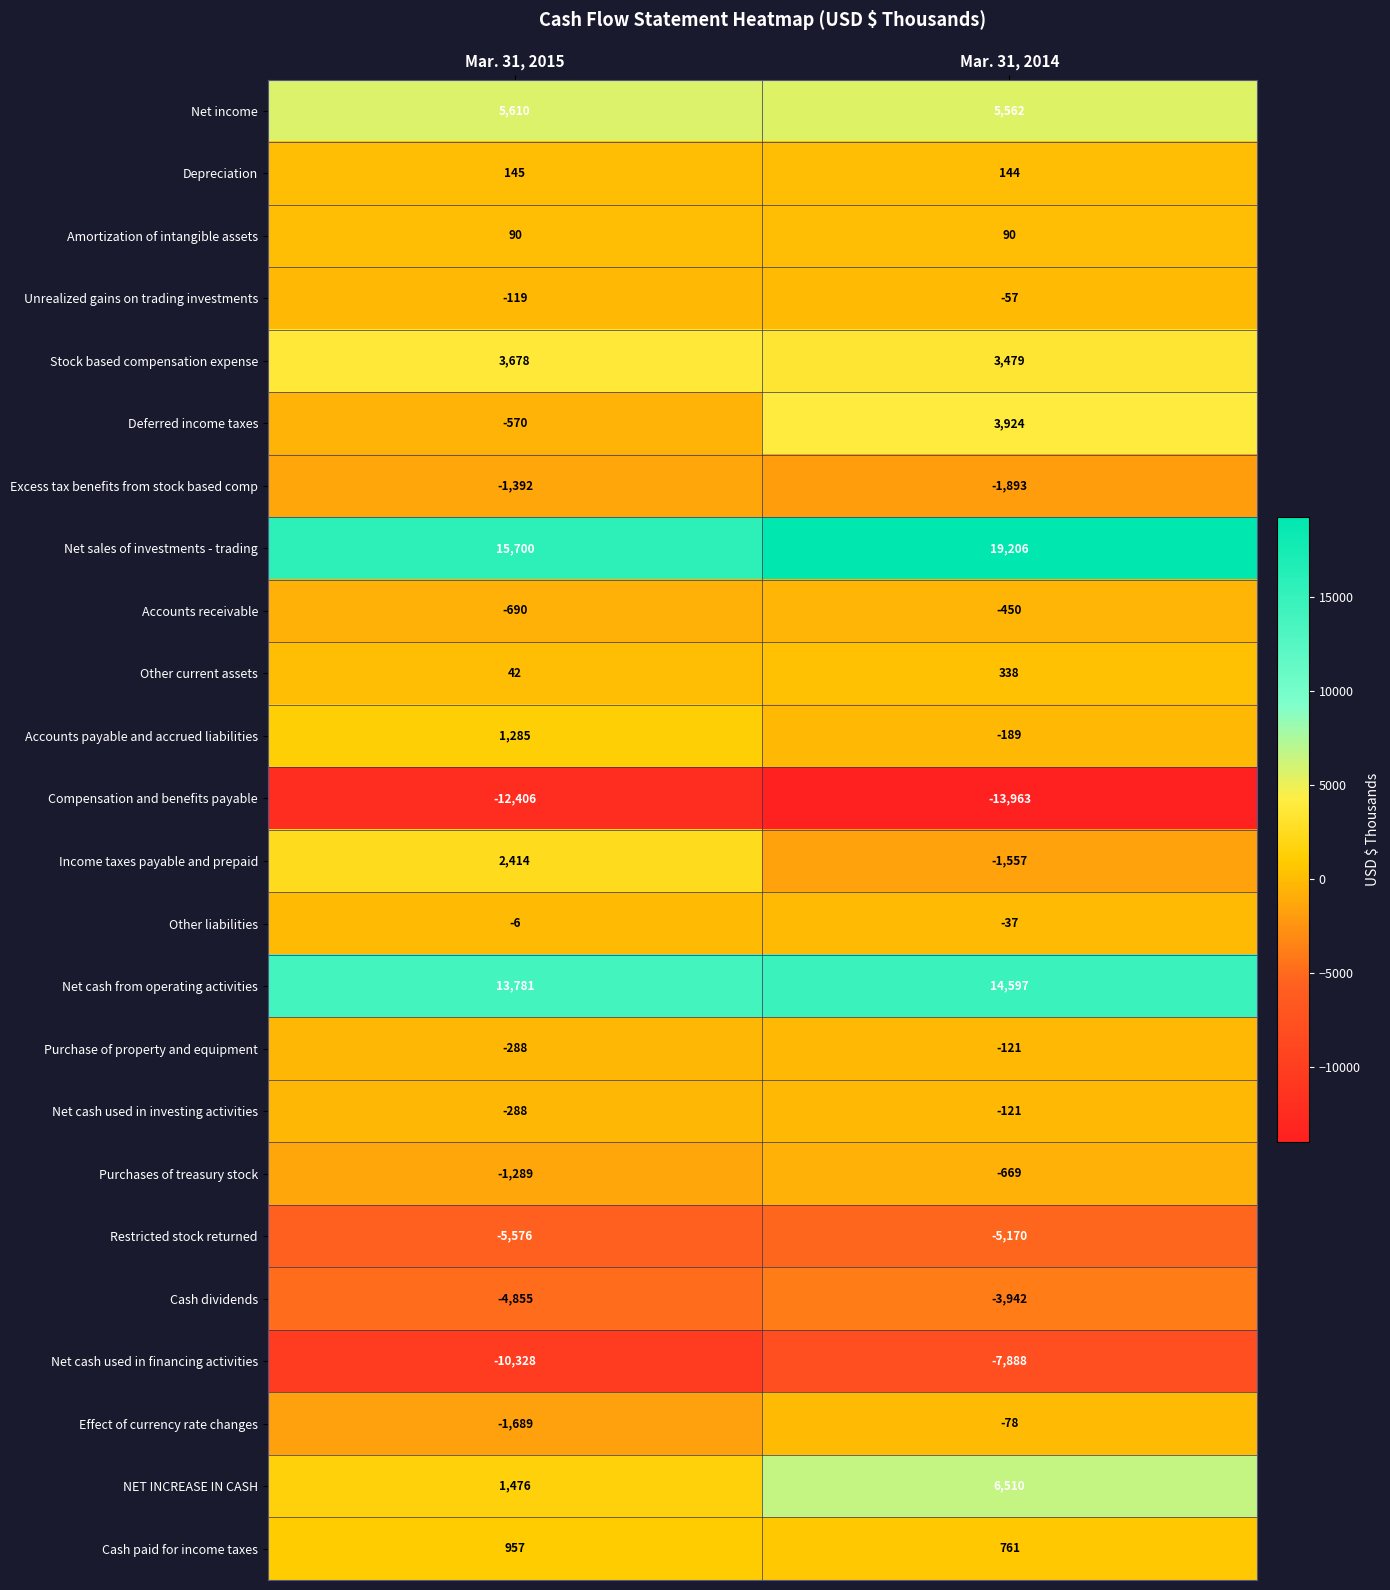

What is the sum of all Net income values?

11172